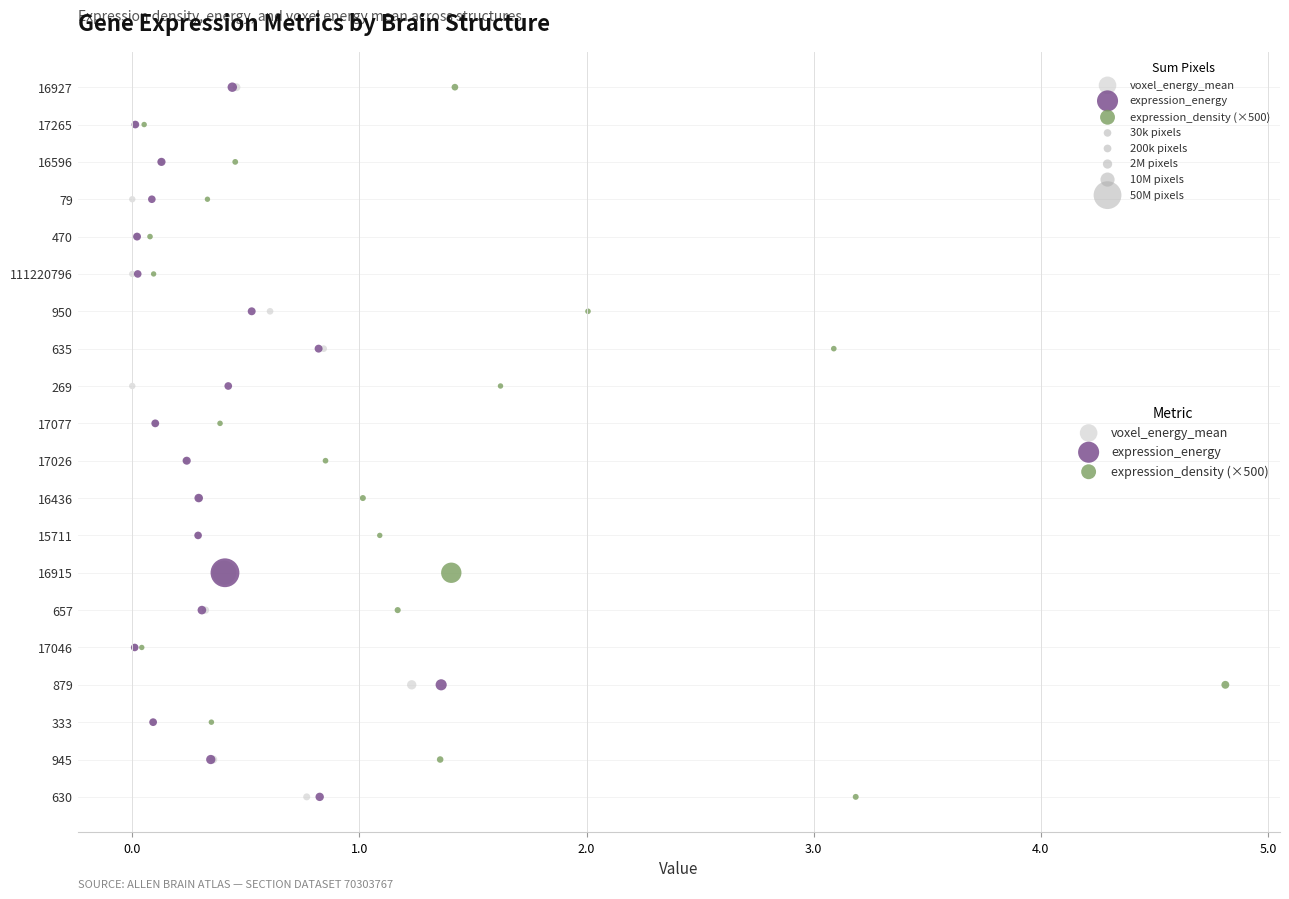

What are all the series names shown in the legend?

voxel_energy_mean, expression_energy, expression_density (×500)